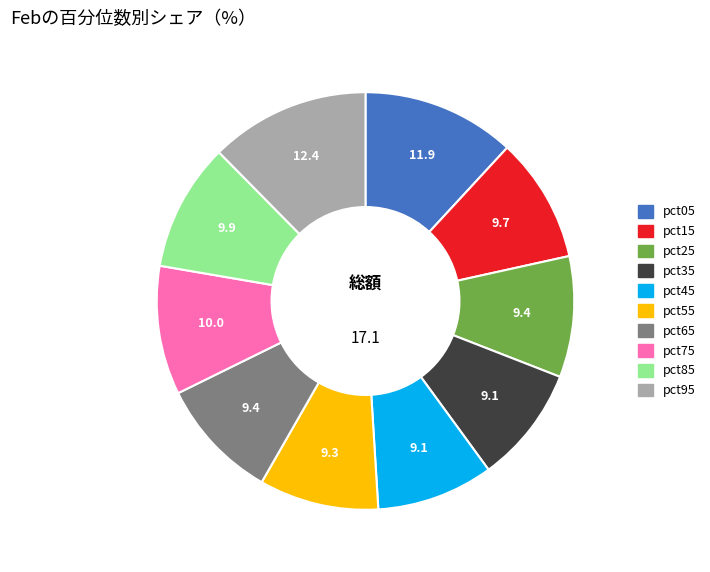

Combined, do pct25 and pct85 account for over 50%?

No